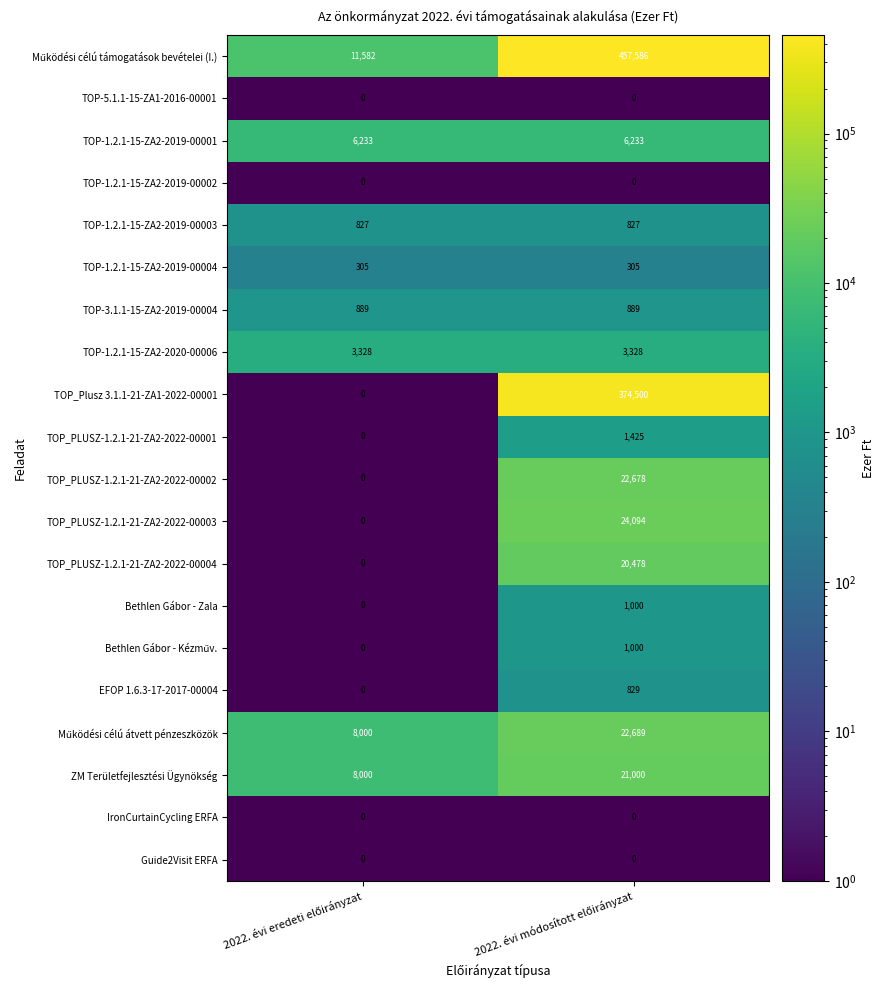

What is the average value of the Bethlen Gábor - Zala series?

500